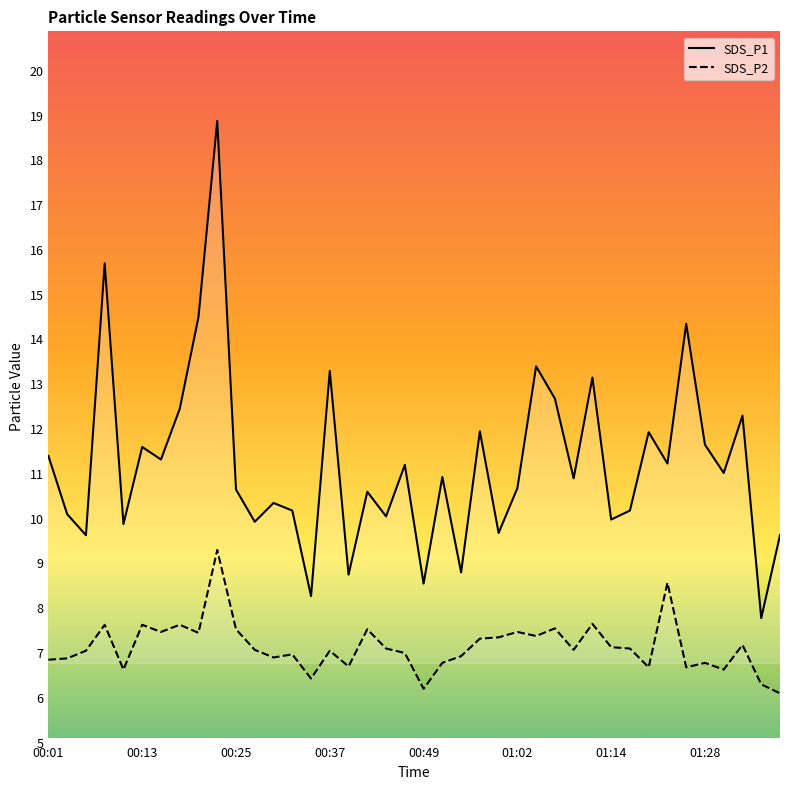

At which label is SDS_P1 line closest to 13?

29